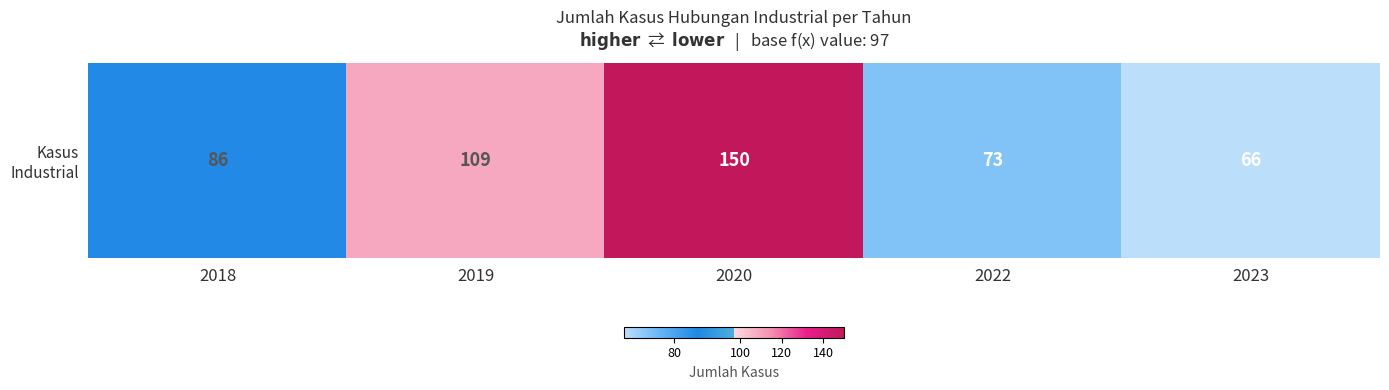

How many data points are less than 86?

2